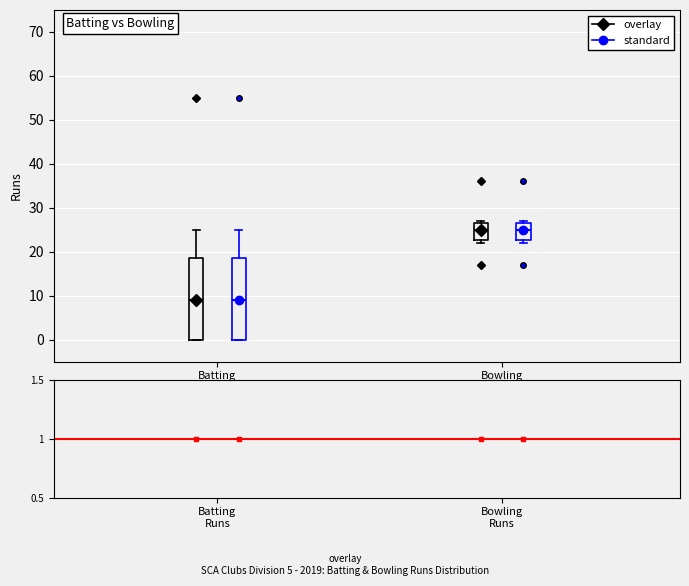

Reading left to right, transcribe this box plot: for each box, give where its median line is, the range the box spans, and where its two whiskers end, as read against the y-axis. The values are not printed on the chart, so give them approximately, as read against the axis.

Batting Runs (overlay): median 9, box 0 to 19, whiskers 0 to 25
Batting Runs (standard): median 9, box 0 to 19, whiskers 0 to 25
Bowling Runs (overlay): median 25, box 23 to 27, whiskers 22 to 27 (just above the box's upper edge)
Bowling Runs (standard): median 25, box 23 to 27, whiskers 22 to 27 (just above the box's upper edge)